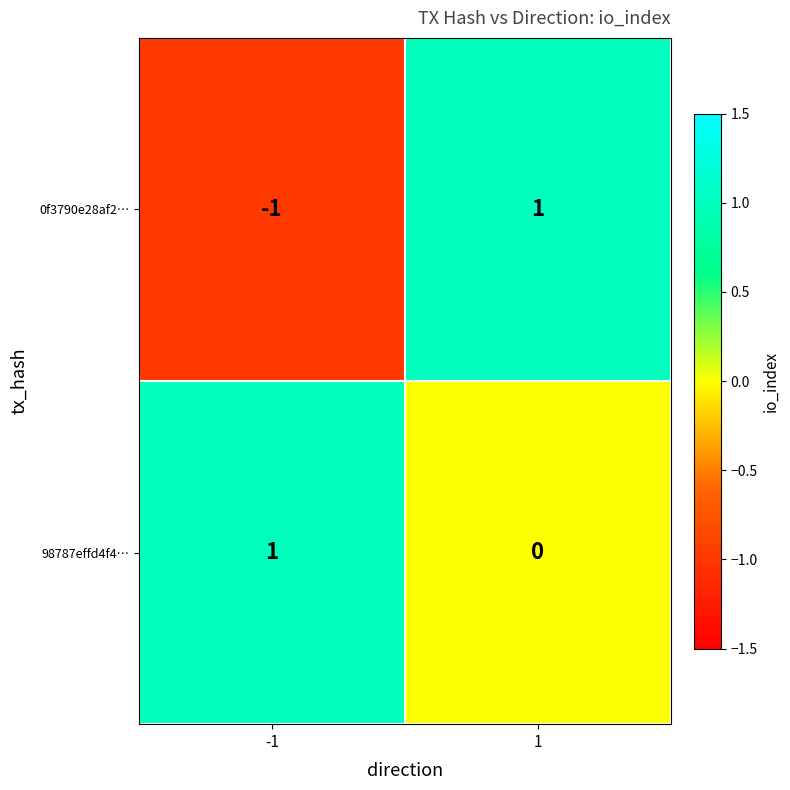

Reading left to right, what are all the values shown in this chart?

0f3790e28af2…: -1=-1	1=1
98787effd4f4…: -1=1	1=0